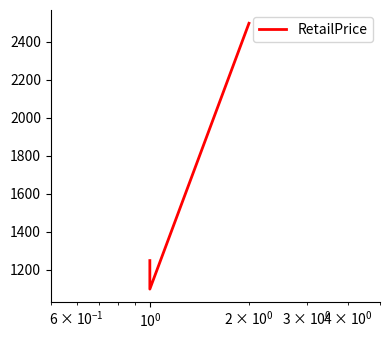

How many categories are shown in the chart?

4